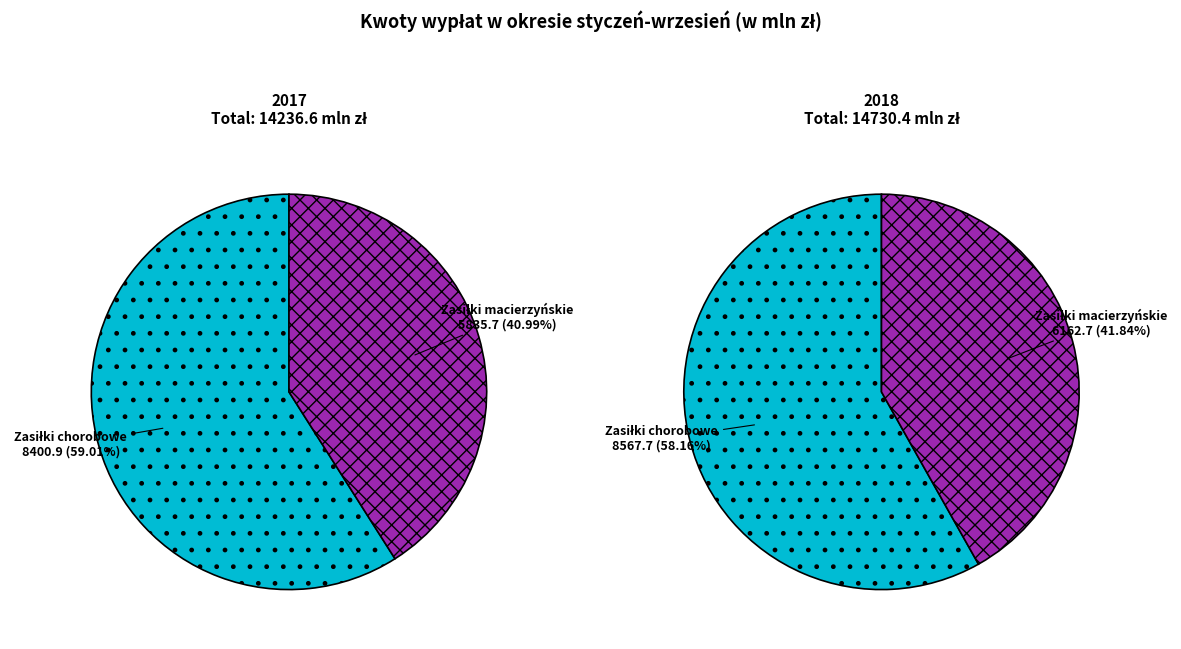

True or false: Zasiłki macierzyńskie accounts for 30% of the total.

False